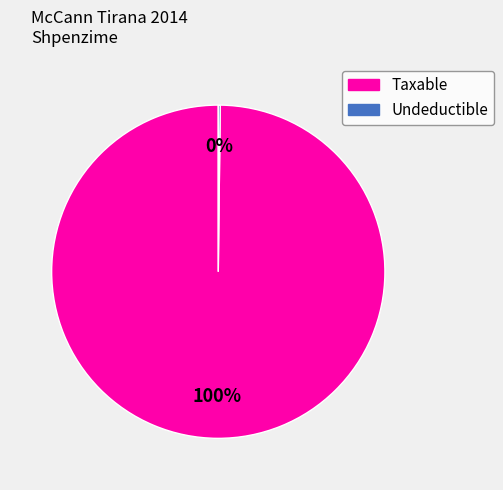

To the nearest percent, what is the average slice percentage?

50%